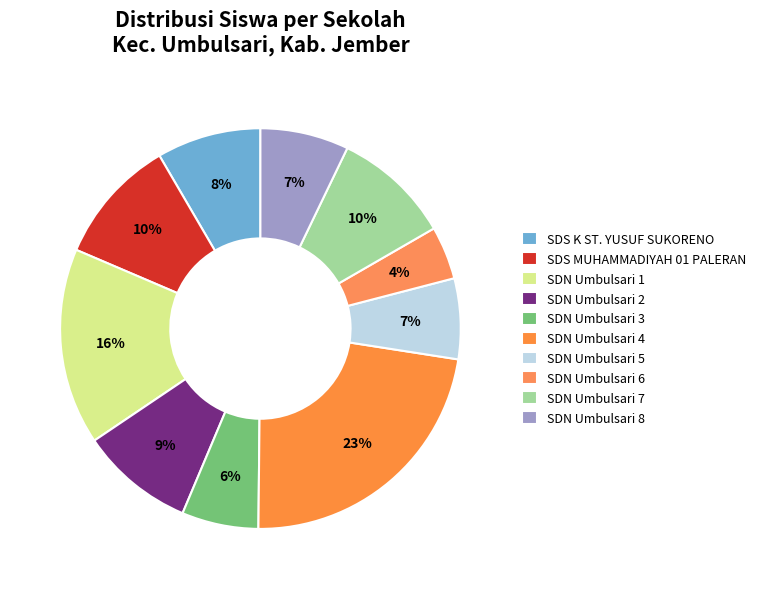

Rank the categories by value from highest to lowest.

SDN Umbulsari 4, SDN Umbulsari 1, SDS MUHAMMADIYAH 01 PALERAN, SDN Umbulsari 7, SDN Umbulsari 2, SDS K ST. YUSUF SUKORENO, SDN Umbulsari 8, SDN Umbulsari 5, SDN Umbulsari 3, SDN Umbulsari 6